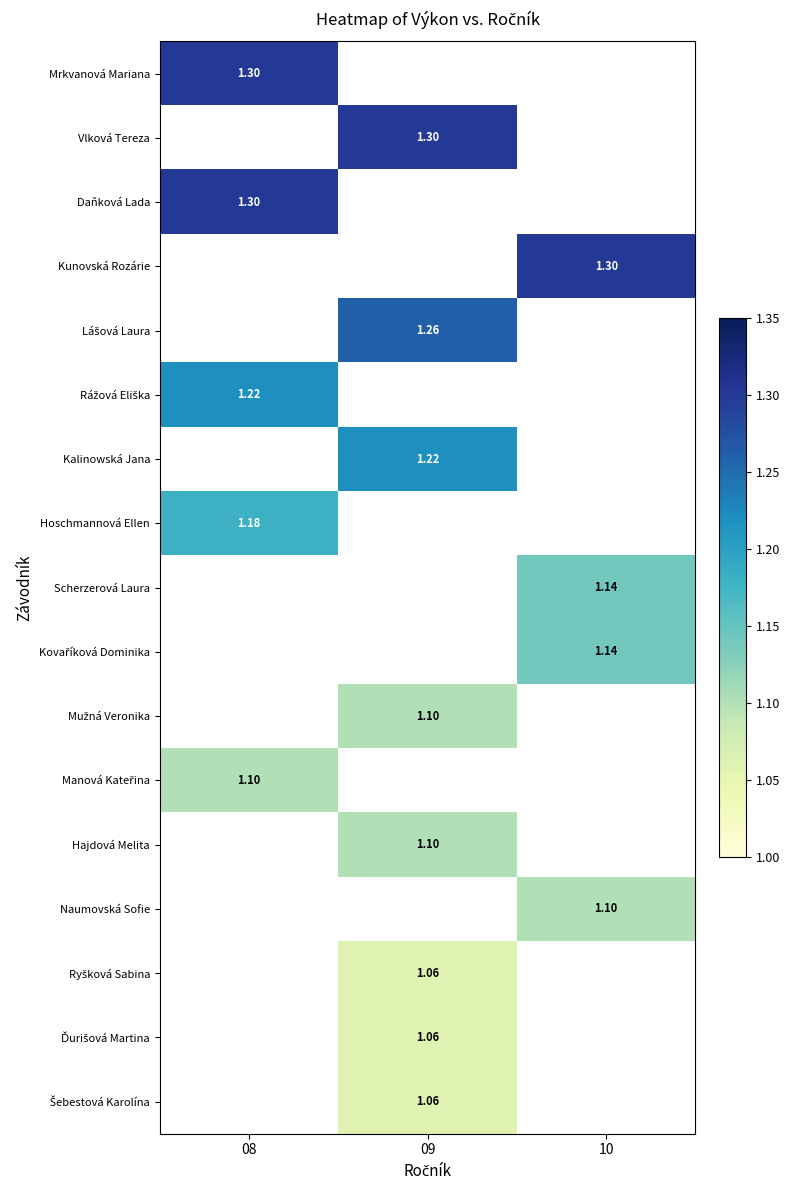

The Kovaříková Dominika series shows 1.1 at 10. True or false?

True